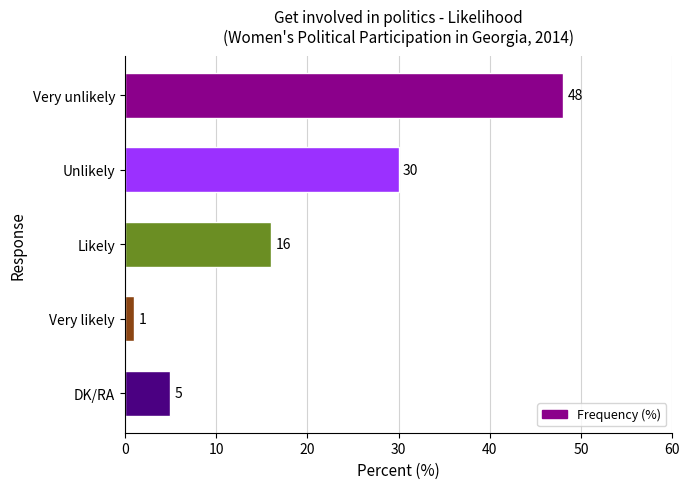

What is the minimum value shown in the chart?

1